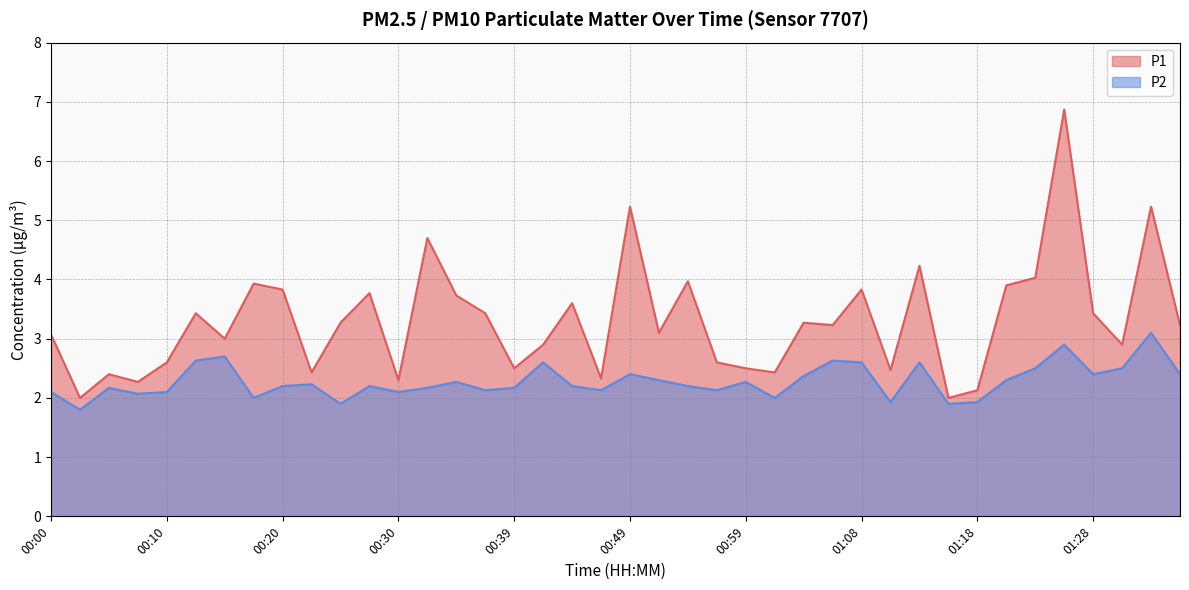

Which category has the lowest value across all series?

00:03